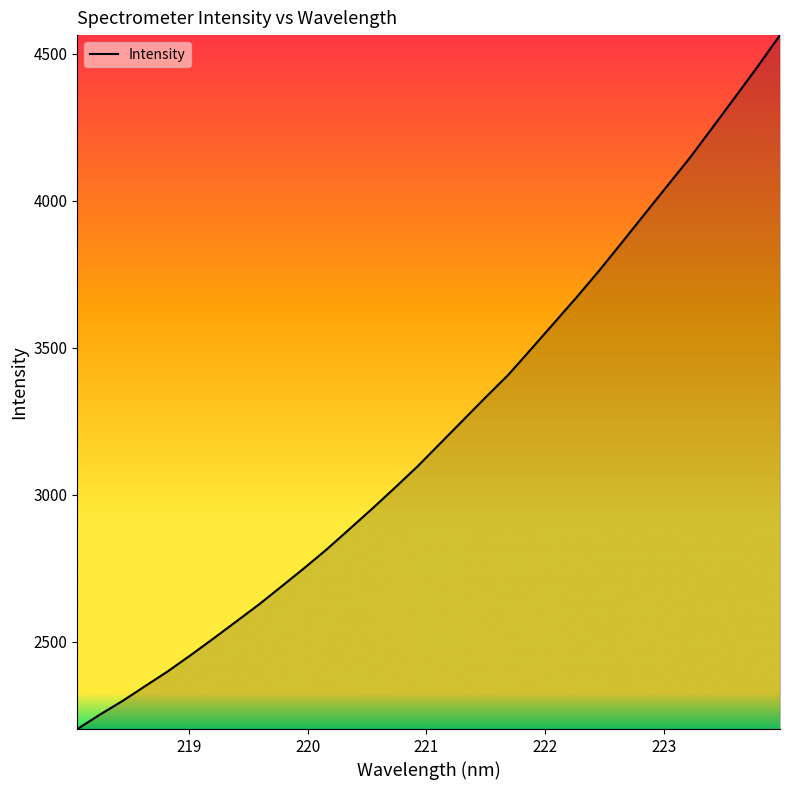

True or false: there are more than 0 points higher than both neighbors.

False